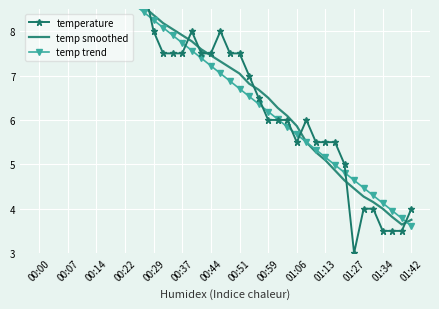

Is it true that temp trend equals 7.6 at 16?

True